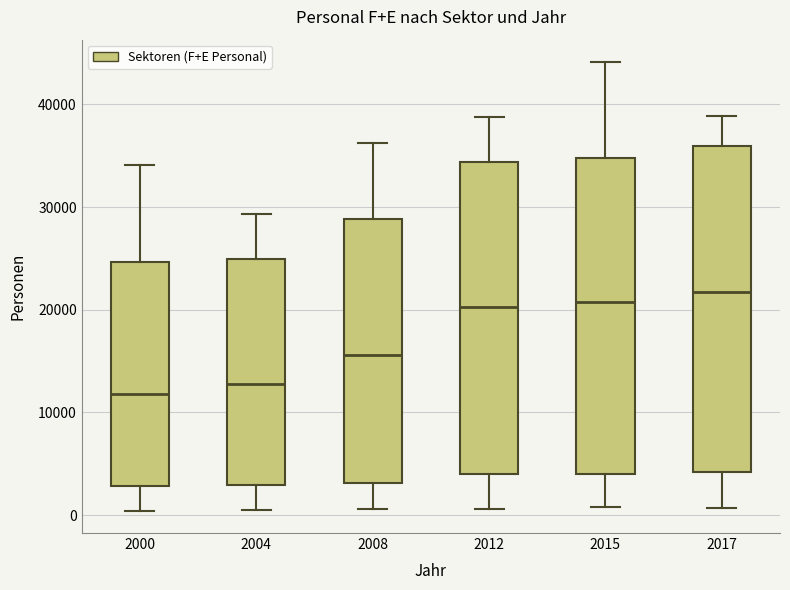

Reading left to right, read every box against the y-axis: the position of its median line, the range the box covers, and the ends of its whiskers. The values are not printed on the chart, so give them approximately, as read against the axis.

2000: median 12000, box 3000 to 25000, whiskers 0 to 34000
2004: median 13000, box 3000 to 25000, whiskers 1000 to 29000
2008: median 16000, box 3000 to 29000, whiskers 1000 to 36000
2012: median 20000, box 4000 to 34000, whiskers 1000 to 39000
2015: median 21000, box 4000 to 35000, whiskers 1000 to 44000
2017: median 22000, box 4000 to 36000, whiskers 1000 to 39000